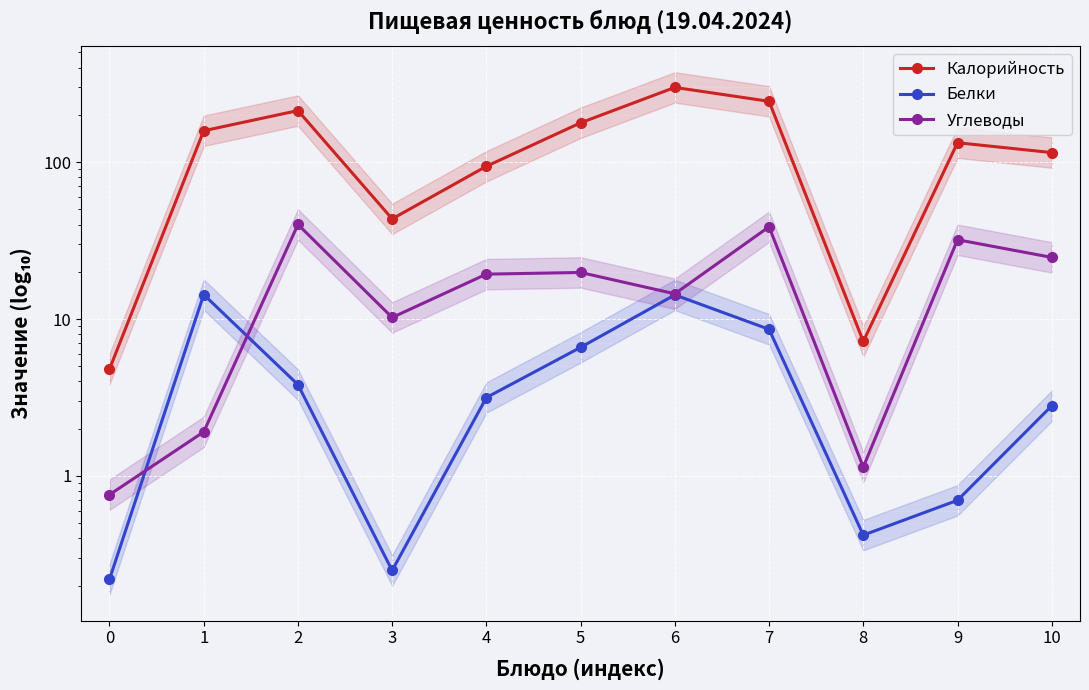

What is the difference between the second highest and minimum values in the Углеводы series?

37.9